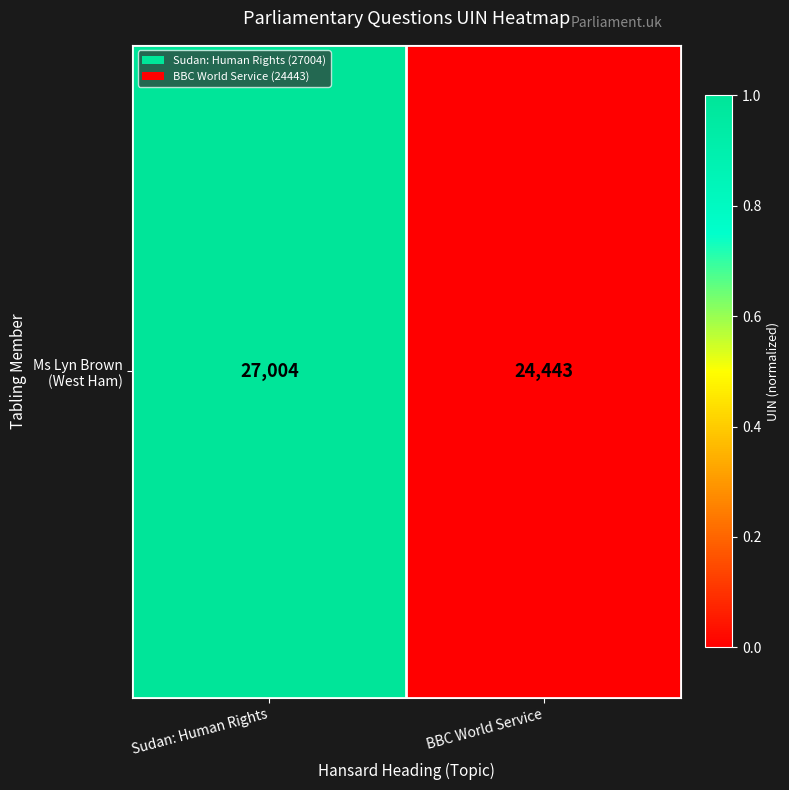

What is the change in value from Sudan: Human Rights to BBC World Service?

-1.0